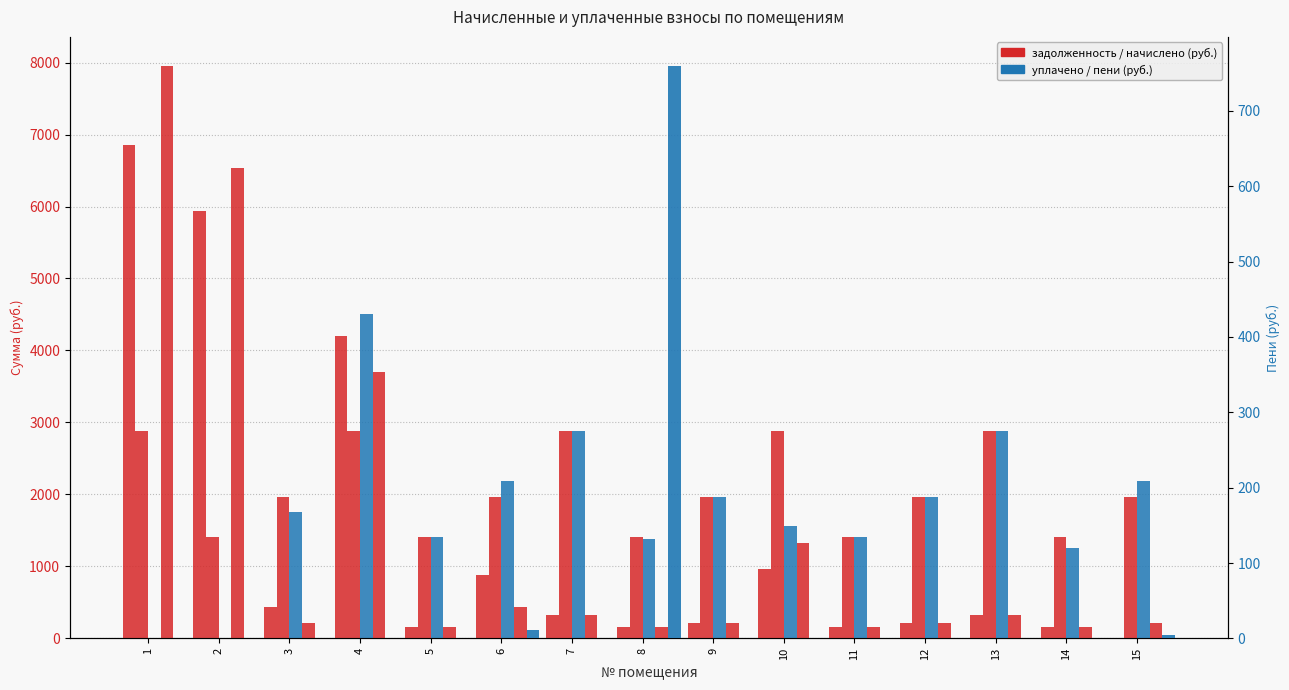

The value of уплачено at 9 is 1969.1. True or false?

True